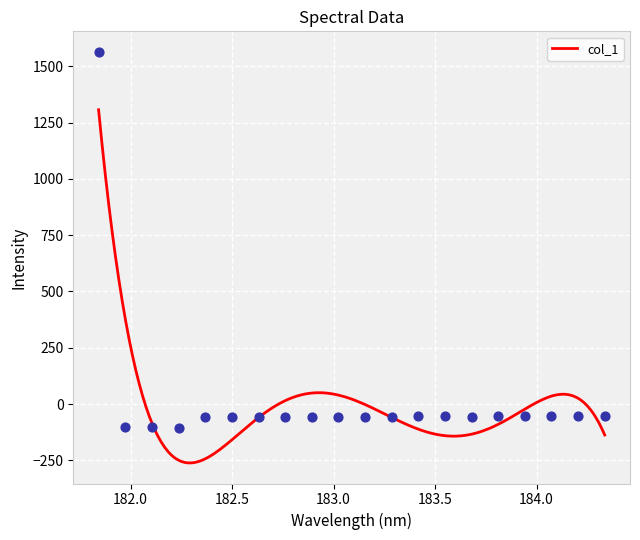

Between 183.811206745 and 184.2046578328, which is larger?

184.2046578328